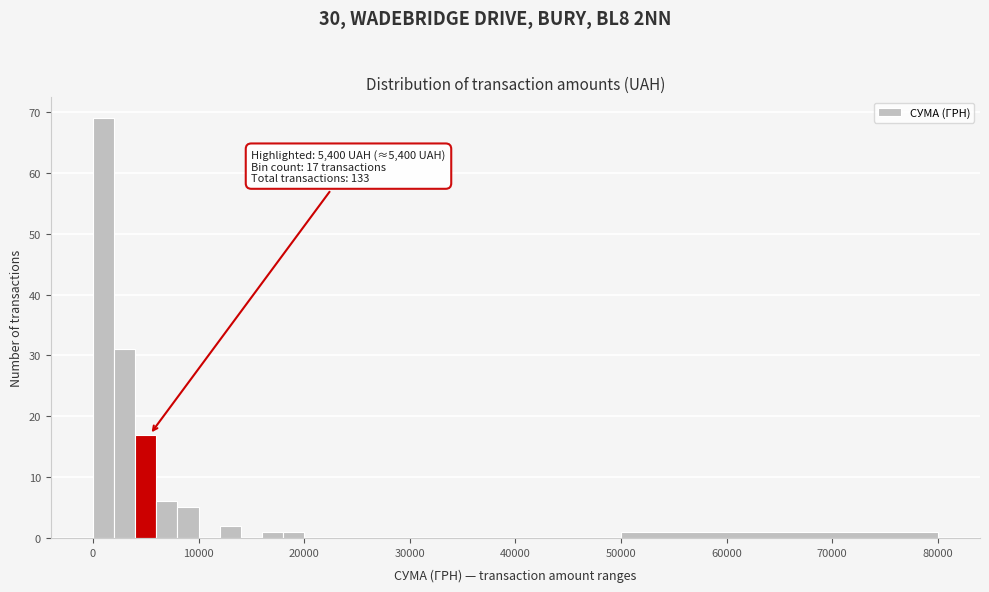

Around what value on the x-axis is the tallest bar? Give the approximate position of its centre, as read against the axis.

1000